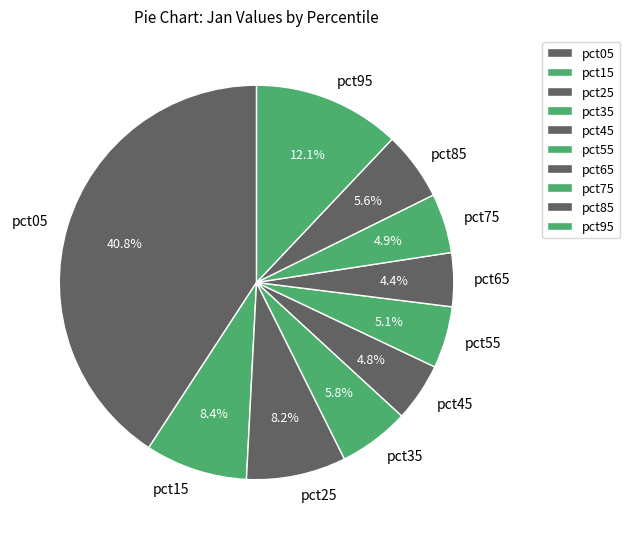

What is the largest slice in the pie chart?

pct05